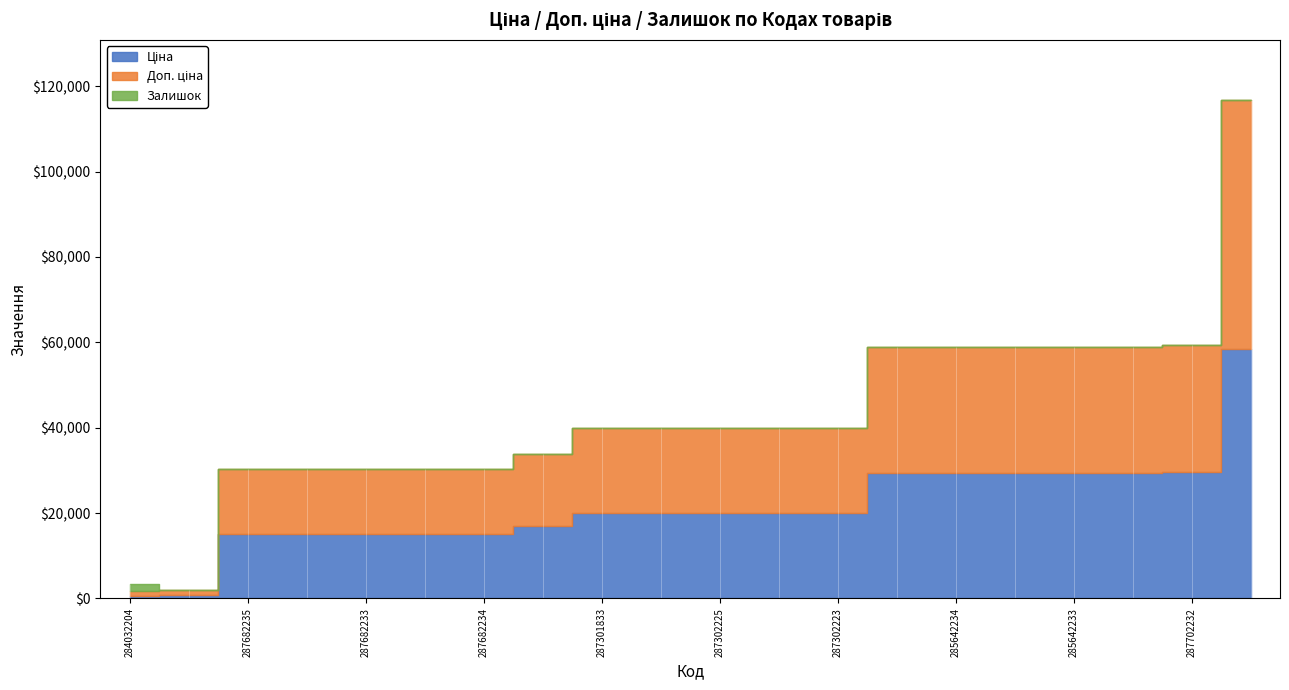

What is the spread (max minus min) of values at 287292222?

16971.3